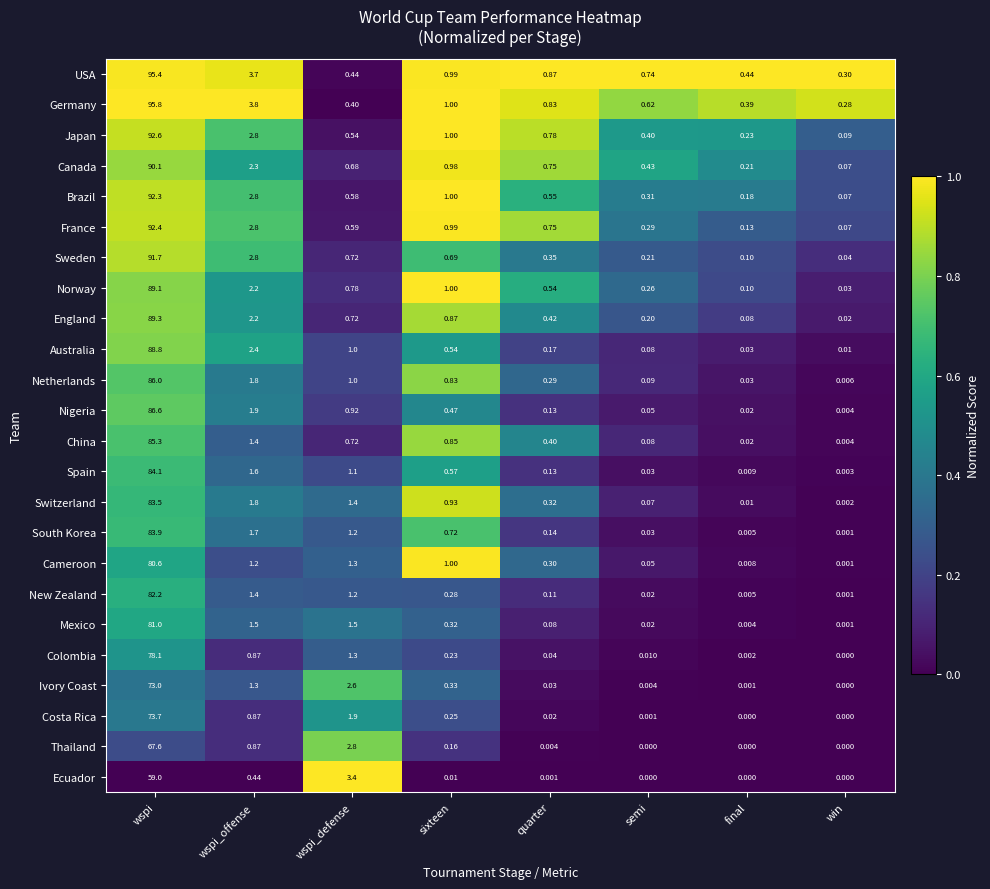

What is the spread (max minus min) of values at wspi?

36.8